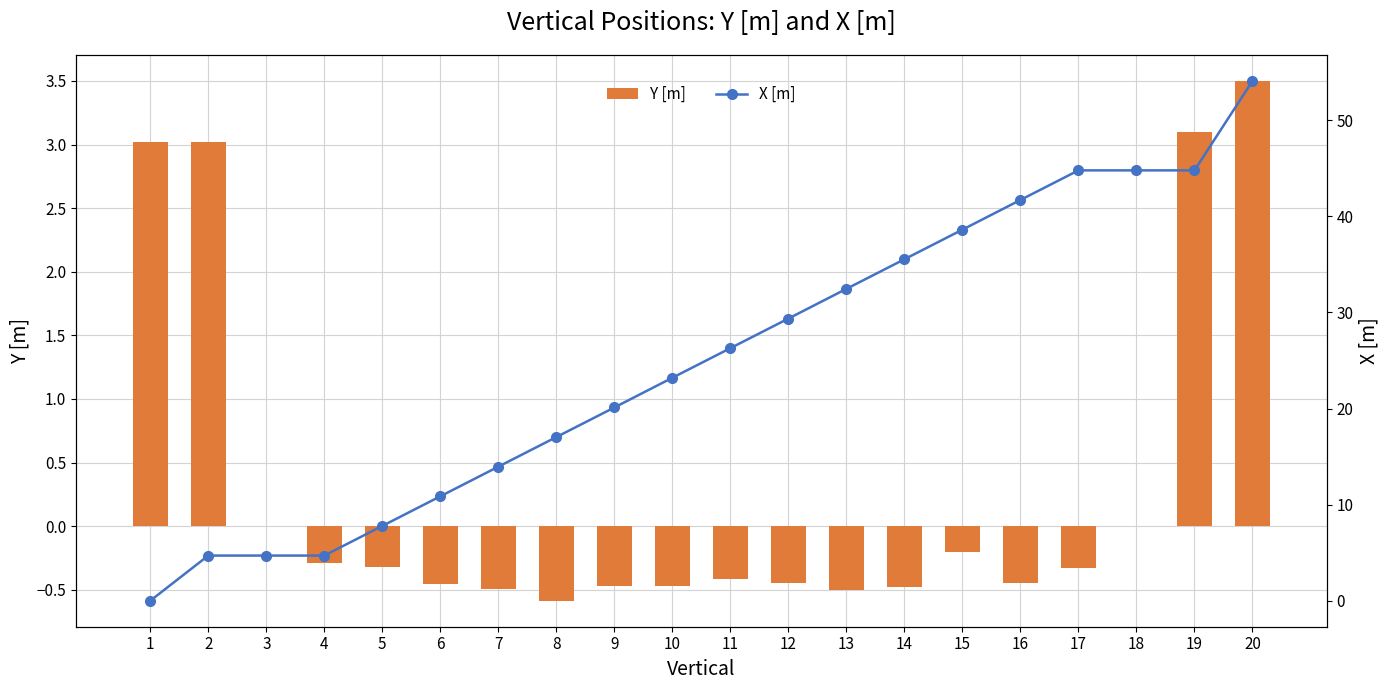

Is it true that X [m] equals 44.8 at 18?

True